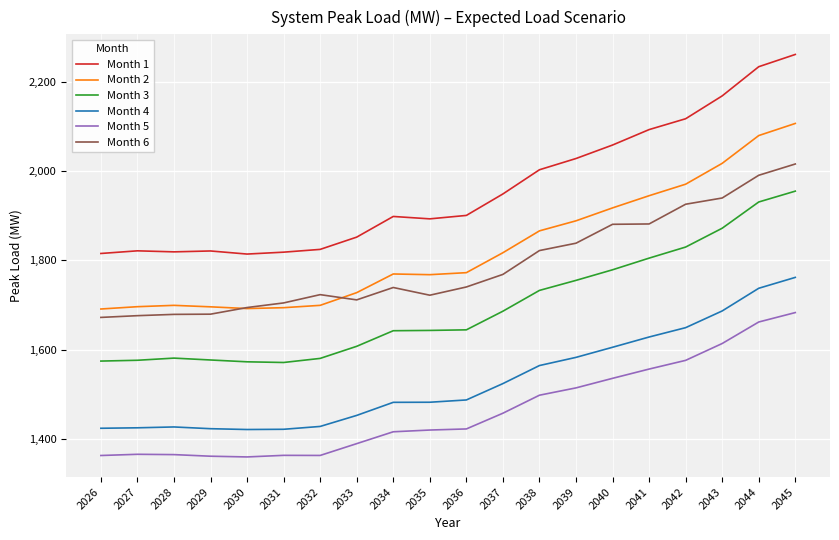

At which category is the sum across all series the highest?

2045